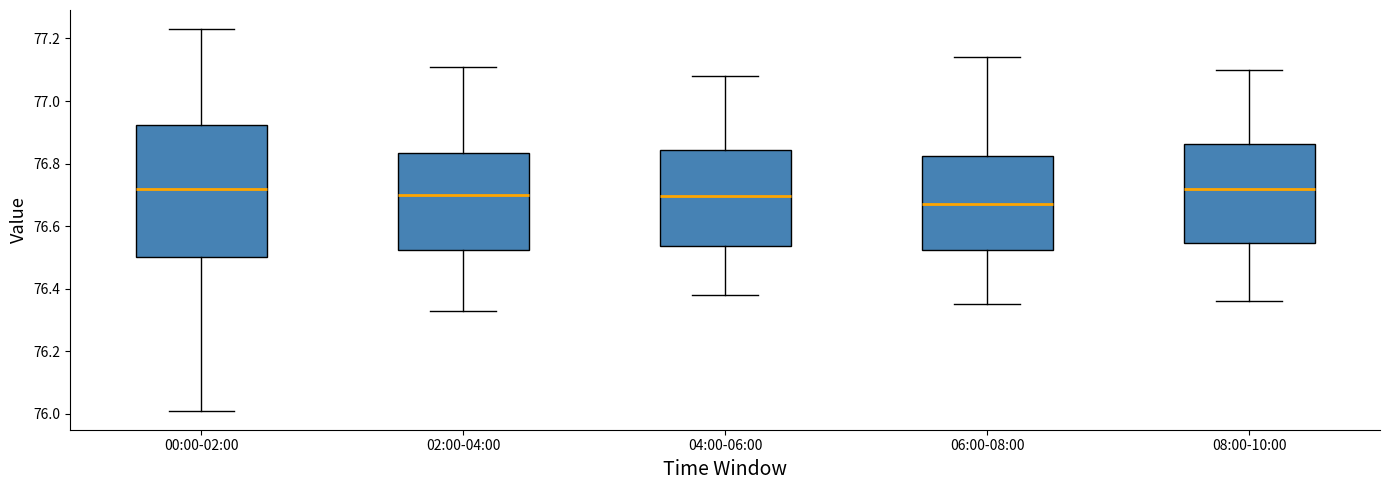

Reading left to right, read every box against the y-axis: the position of its median line, the range the box covers, and the ends of its whiskers. The values are not printed on the chart, so give them approximately, as read against the axis.

00:00-02:00: median 76.72, box 76.50 to 76.92, whiskers 76.02 to 77.24
02:00-04:00: median 76.70, box 76.52 to 76.84, whiskers 76.34 to 77.12
04:00-06:00: median 76.70, box 76.54 to 76.84, whiskers 76.38 to 77.08
06:00-08:00: median 76.68, box 76.52 to 76.82, whiskers 76.36 to 77.14
08:00-10:00: median 76.72, box 76.54 to 76.86, whiskers 76.36 to 77.10